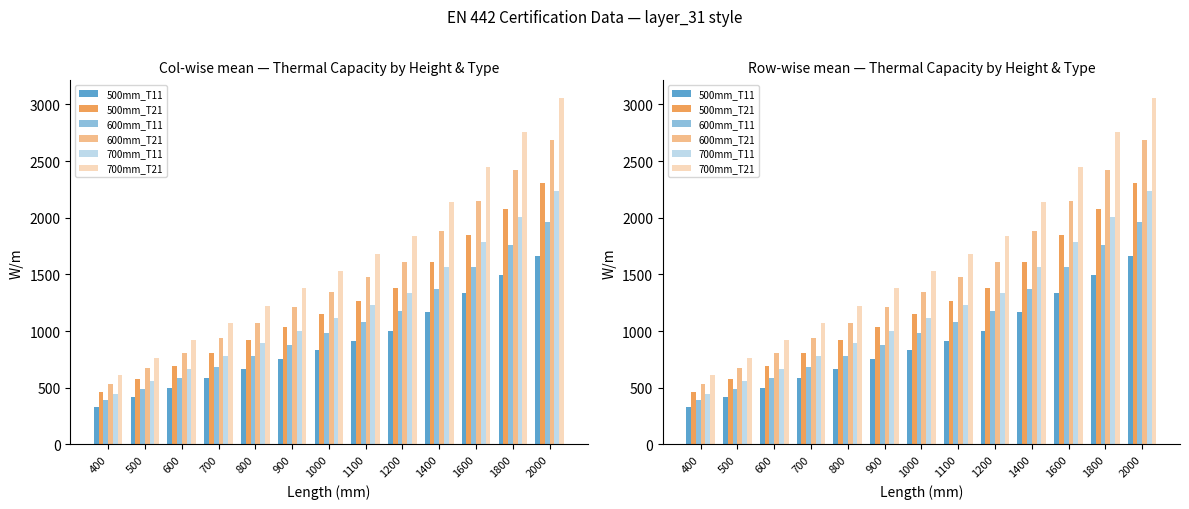

Which category has the highest value across all series?

2000